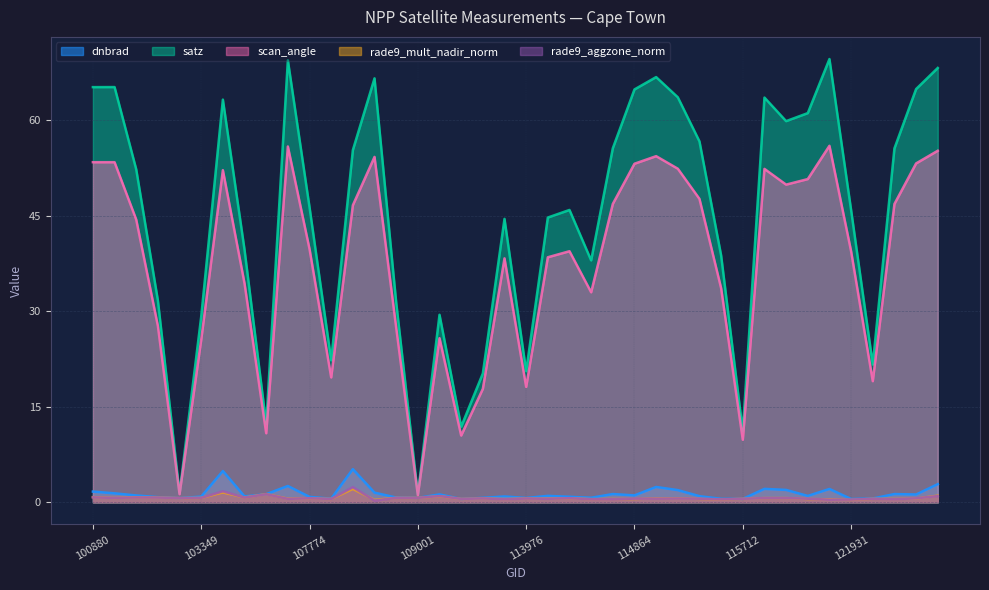

Which has a higher value, 107774 or 107949?

107774